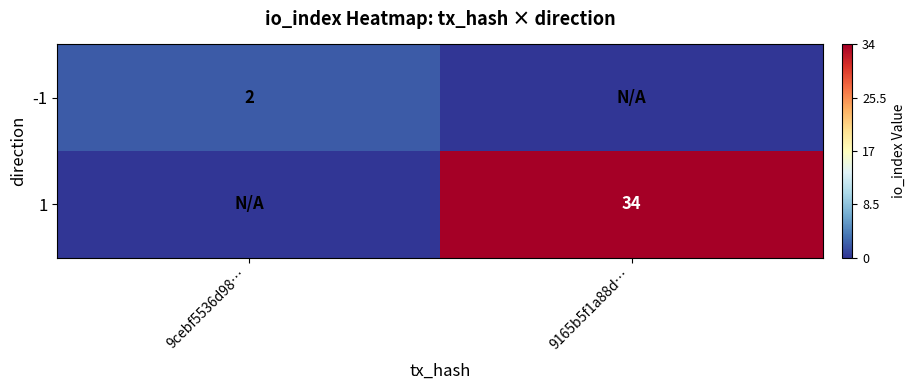

Is it true that 1 equals 34 at 9165b5f1a88d…?

True